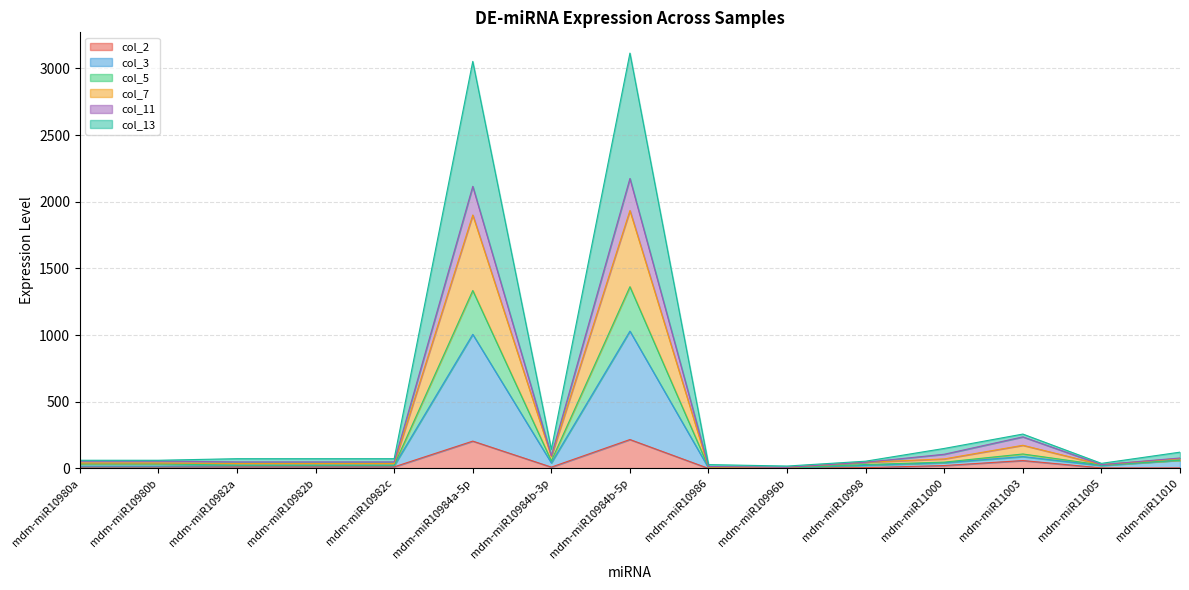

Between mdm-miR10998 and mdm-miR11003, which series saw the biggest shift?

col_11